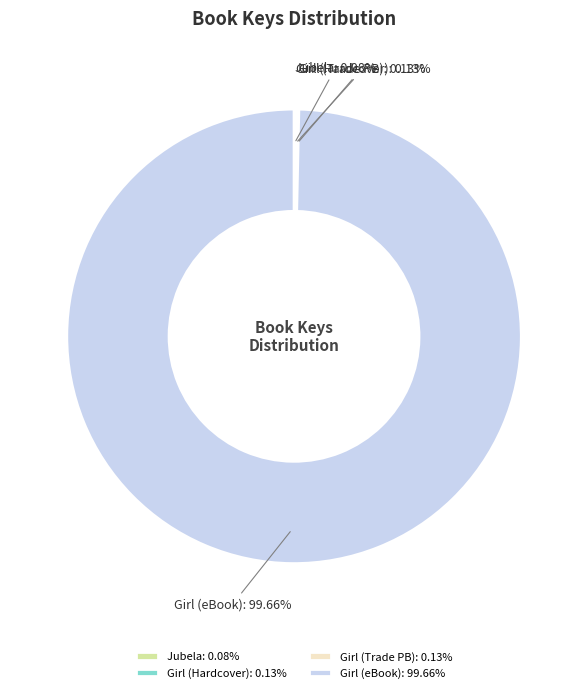

Is there any slice that represents more than half of the pie?

Yes